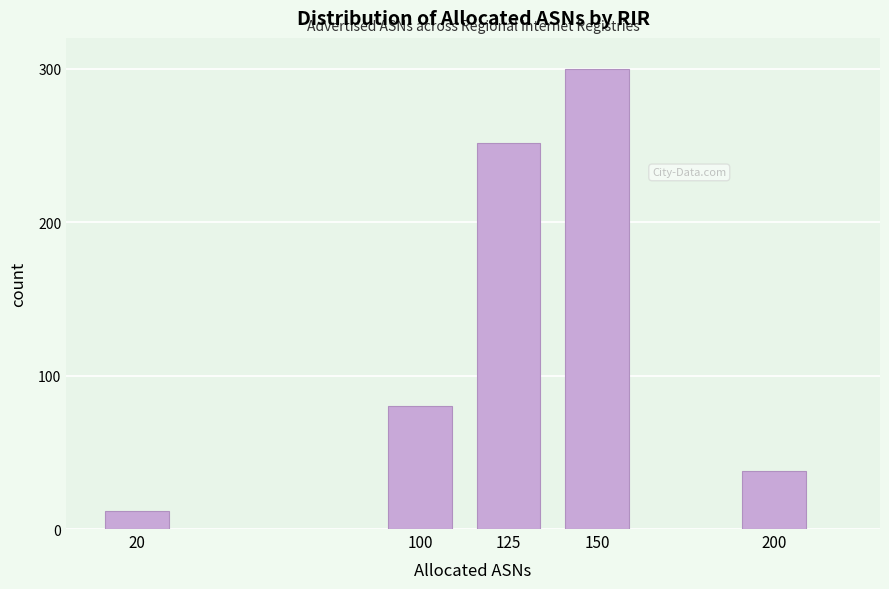

Reading left to right, what are all the values shown in this chart?

20=11.5	100=80.1	125=251.5	150=300.0	200=38.1